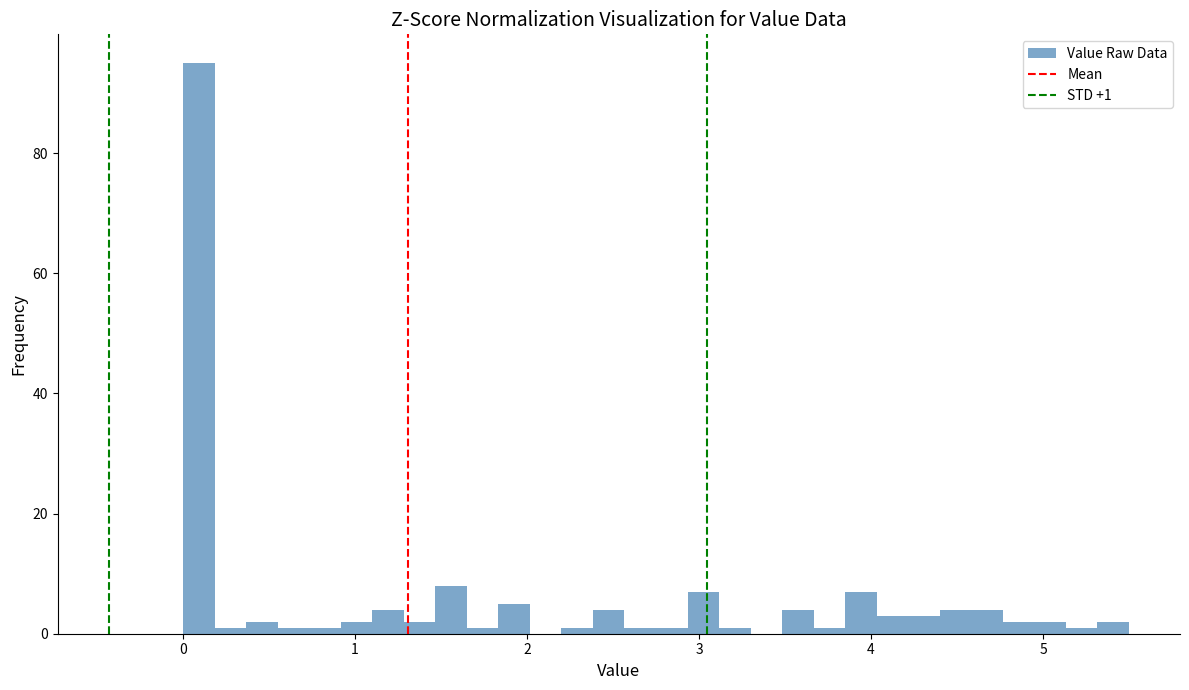

Read against the x-axis, roughly where is the centre of the tallest bar?

0.1